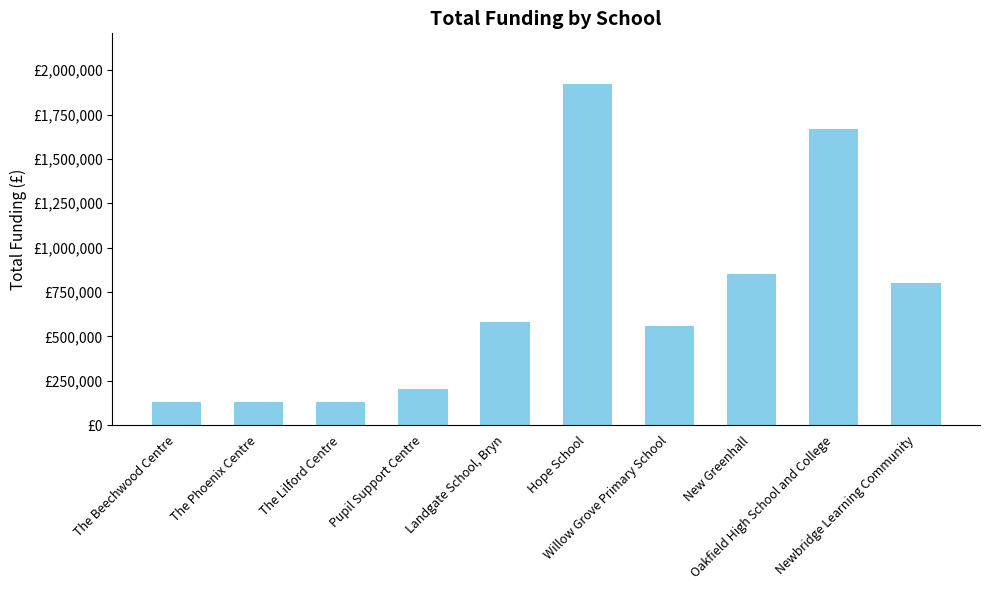

What is the sum of all values?

6969757